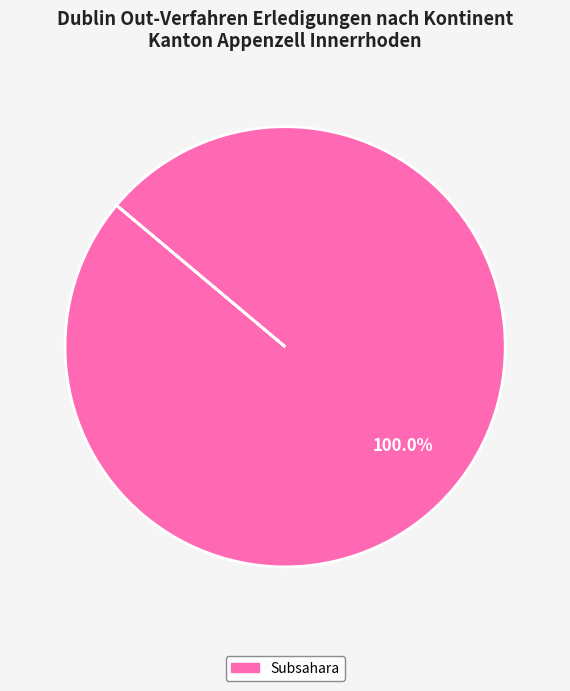

Is there any slice that represents more than half of the pie?

Yes